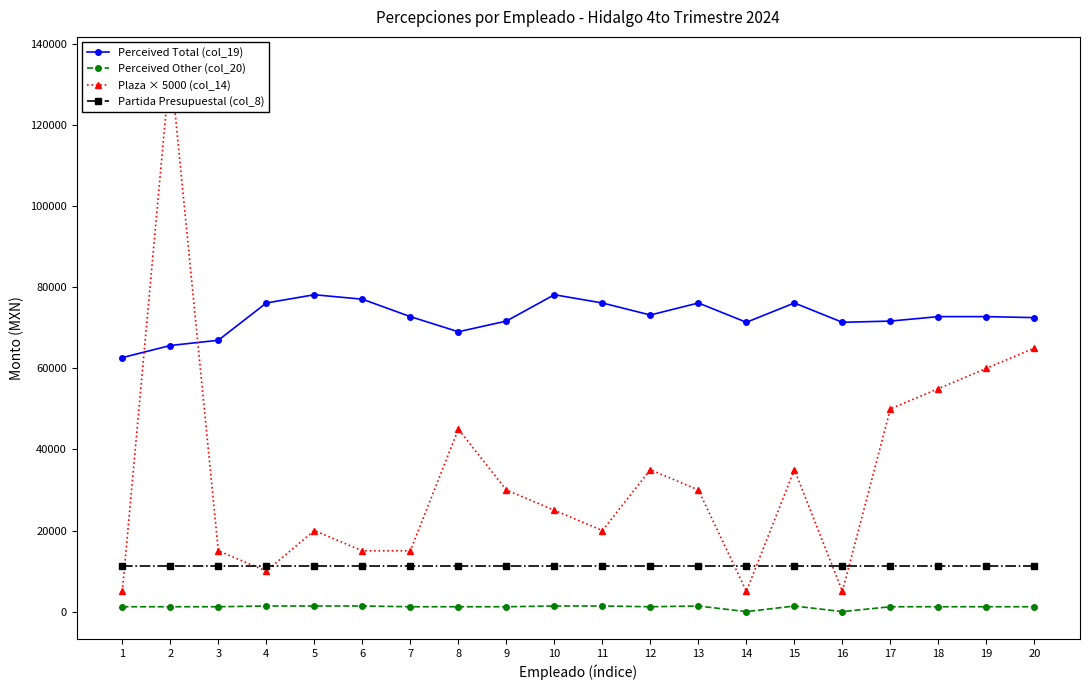

What is the value of the Perceived Other (col_20) point at the 4th from the left?

1382.2